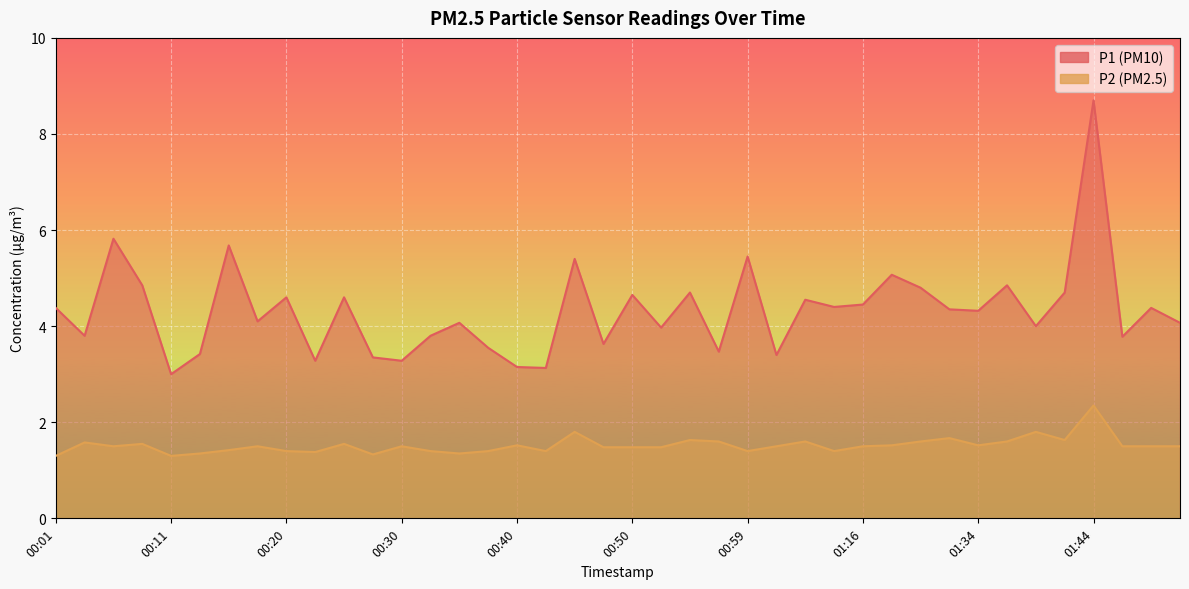

Which series has the largest total across all categories?

P1